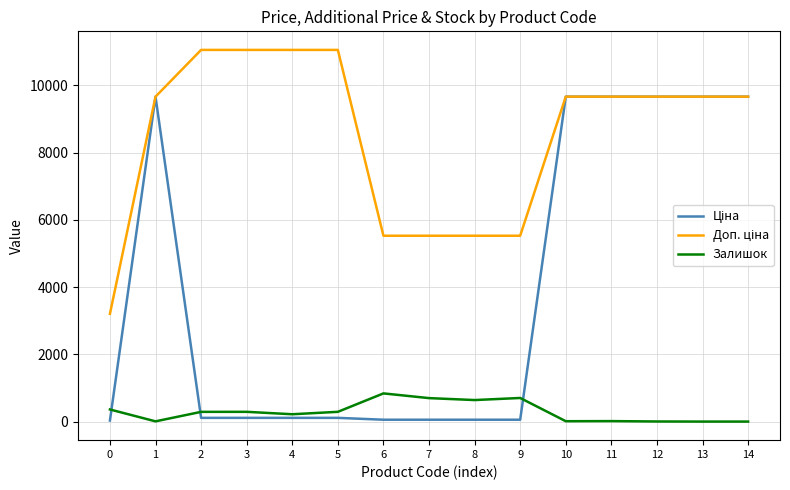

True or false: Залишок has a value of 360.0 at 0.

True